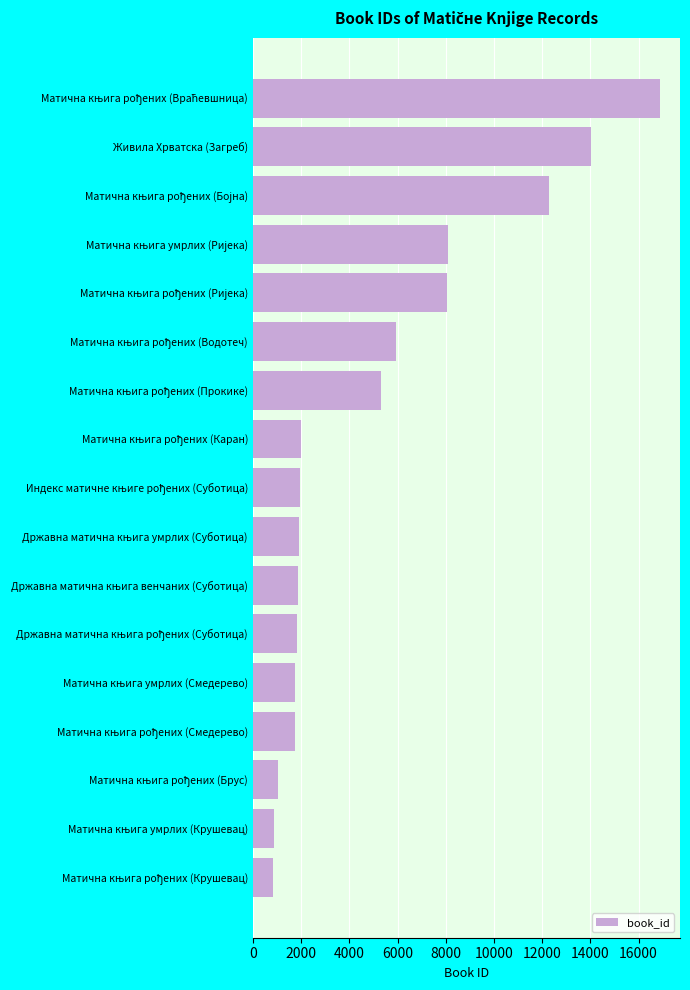

How many bars are there in total?

17